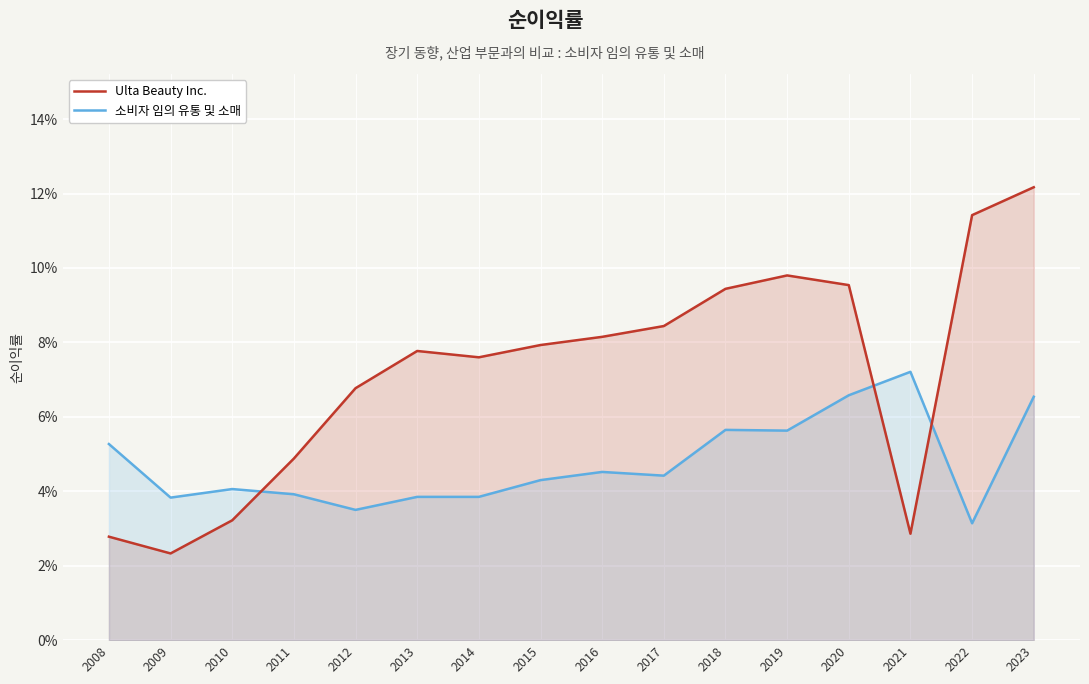

Which series has the widest spread of values?

Ulta Beauty Inc.